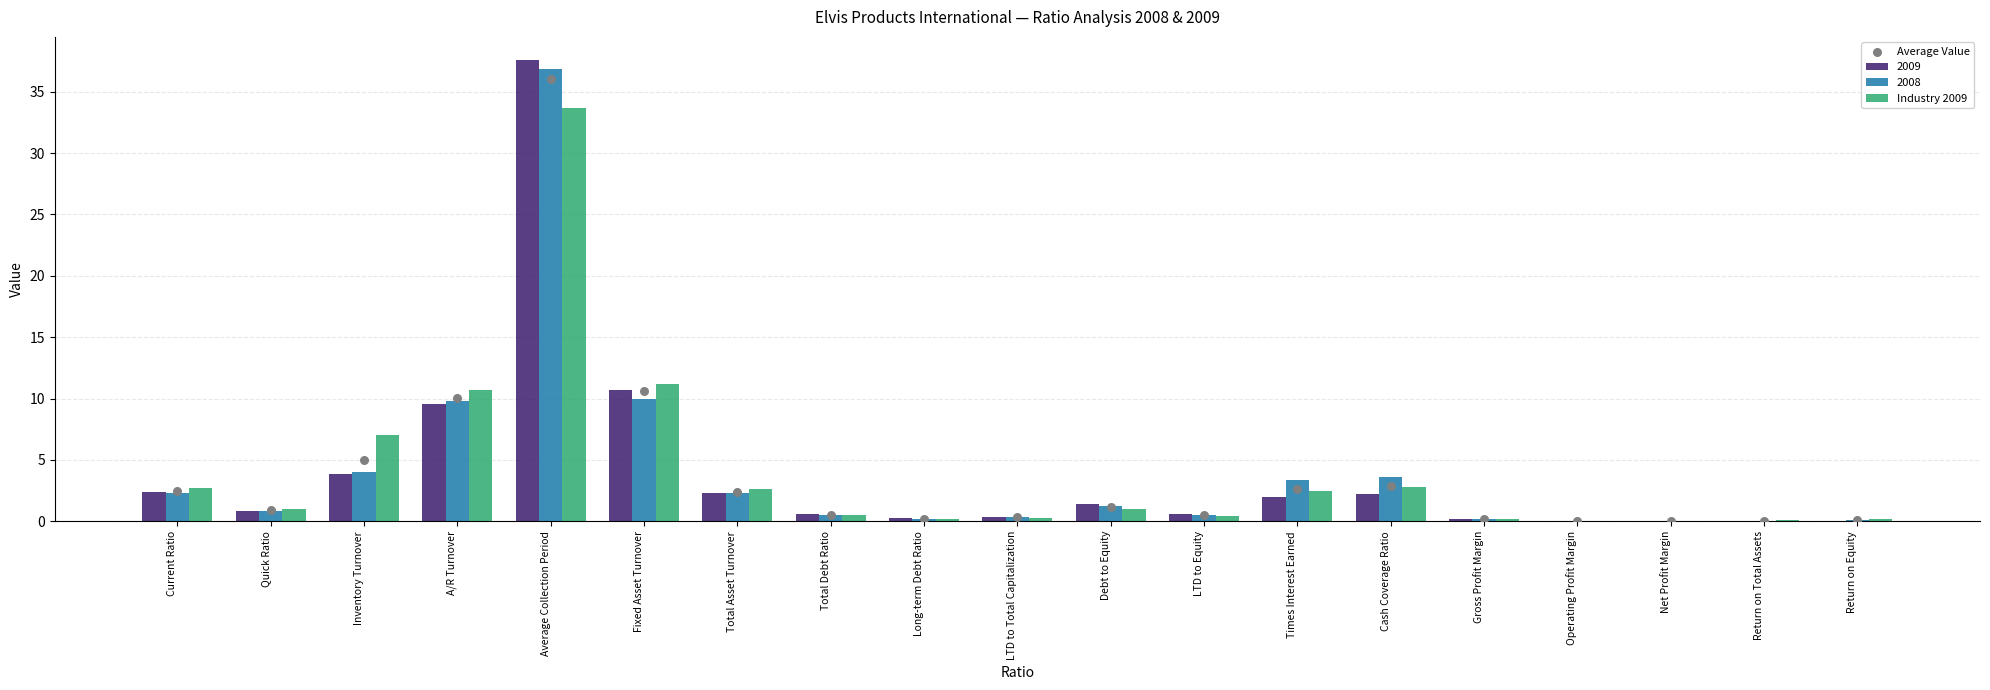

At which label is 2009 closest to 18?

Fixed Asset Turnover